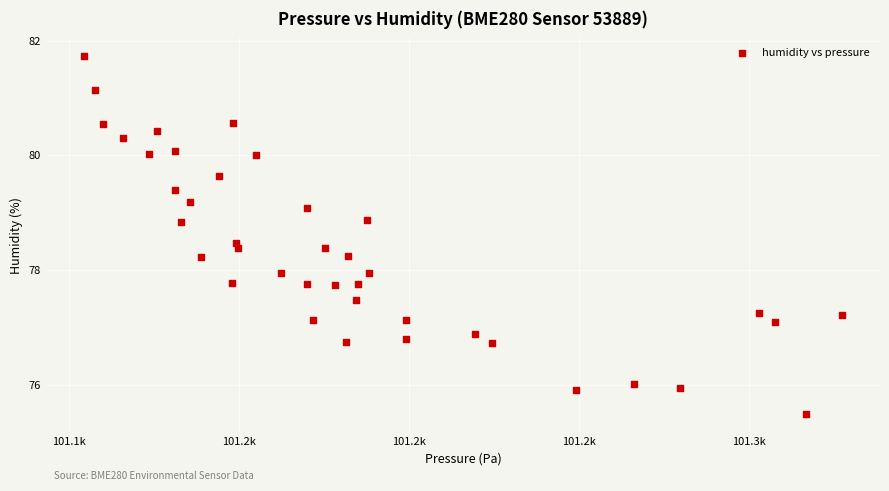

What is the range of X values (max minus min)?

222.8